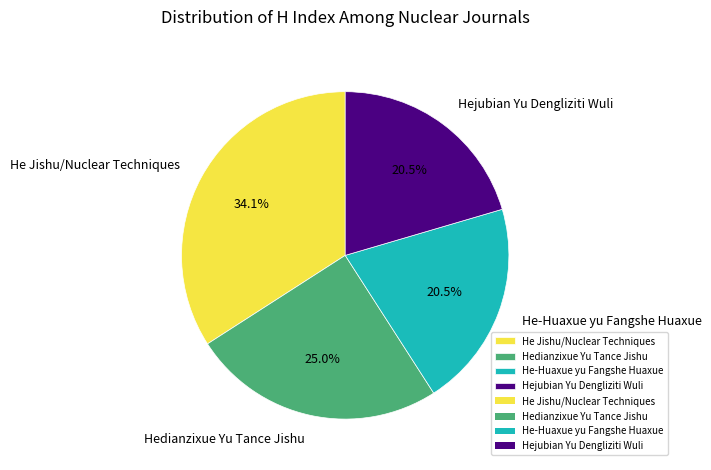

Is it true that He Jishu/Nuclear Techniques is 34% of the pie?

True